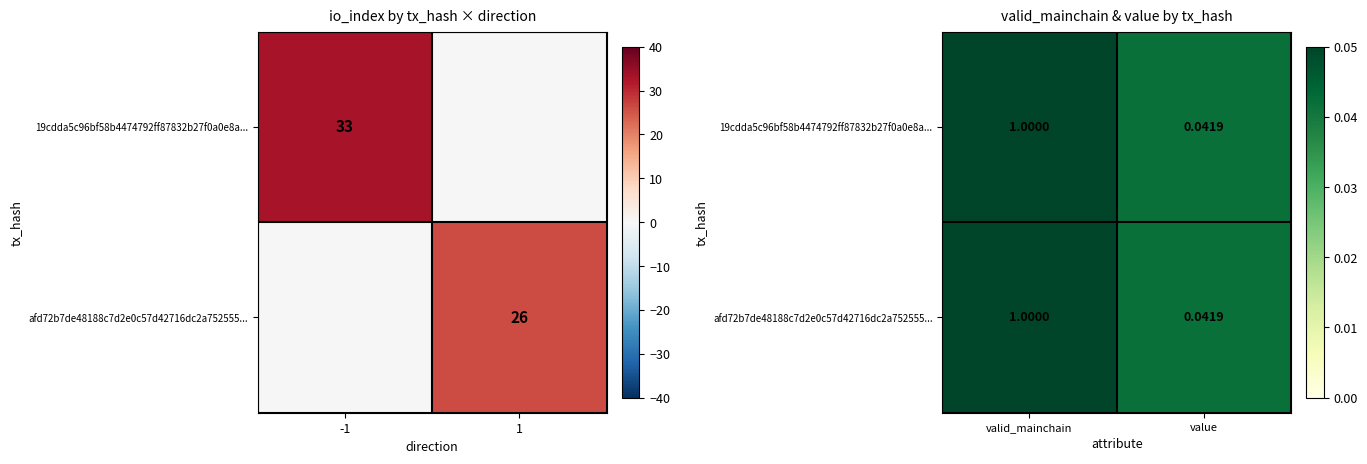

How many data points in afd72b7de48188c7d2e0c57d42716dc2a752555... are less than 1?

1